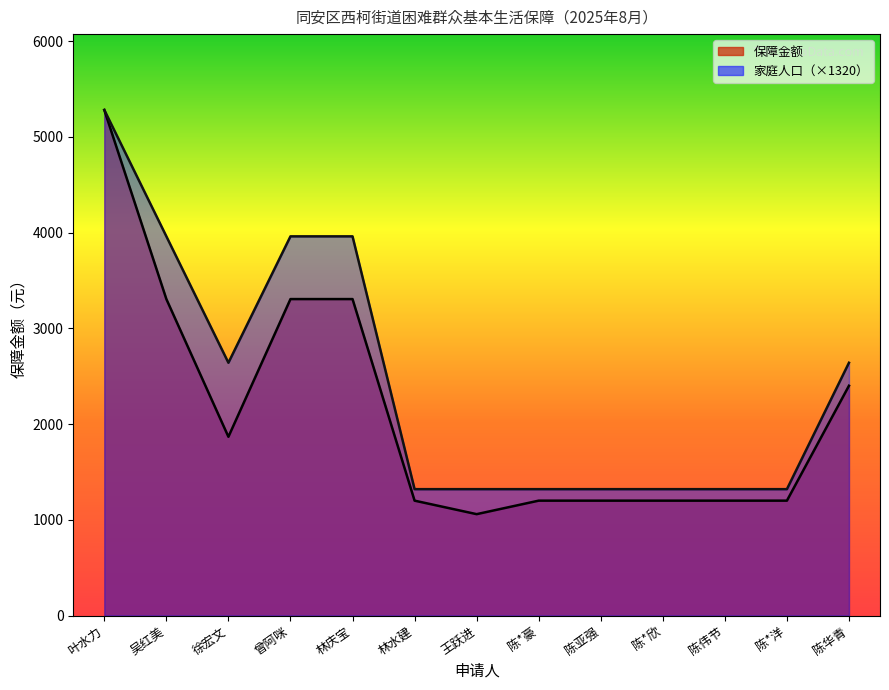

Reading left to right, list all the values displayed in this chart.

保障金额: 5280	3305	1867	3305	3305	1200	1059	1200	1200	1200	1200	1200	2400
家庭人口: 5280	3960	2640	3960	3960	1320	1320	1320	1320	1320	1320	1320	2640